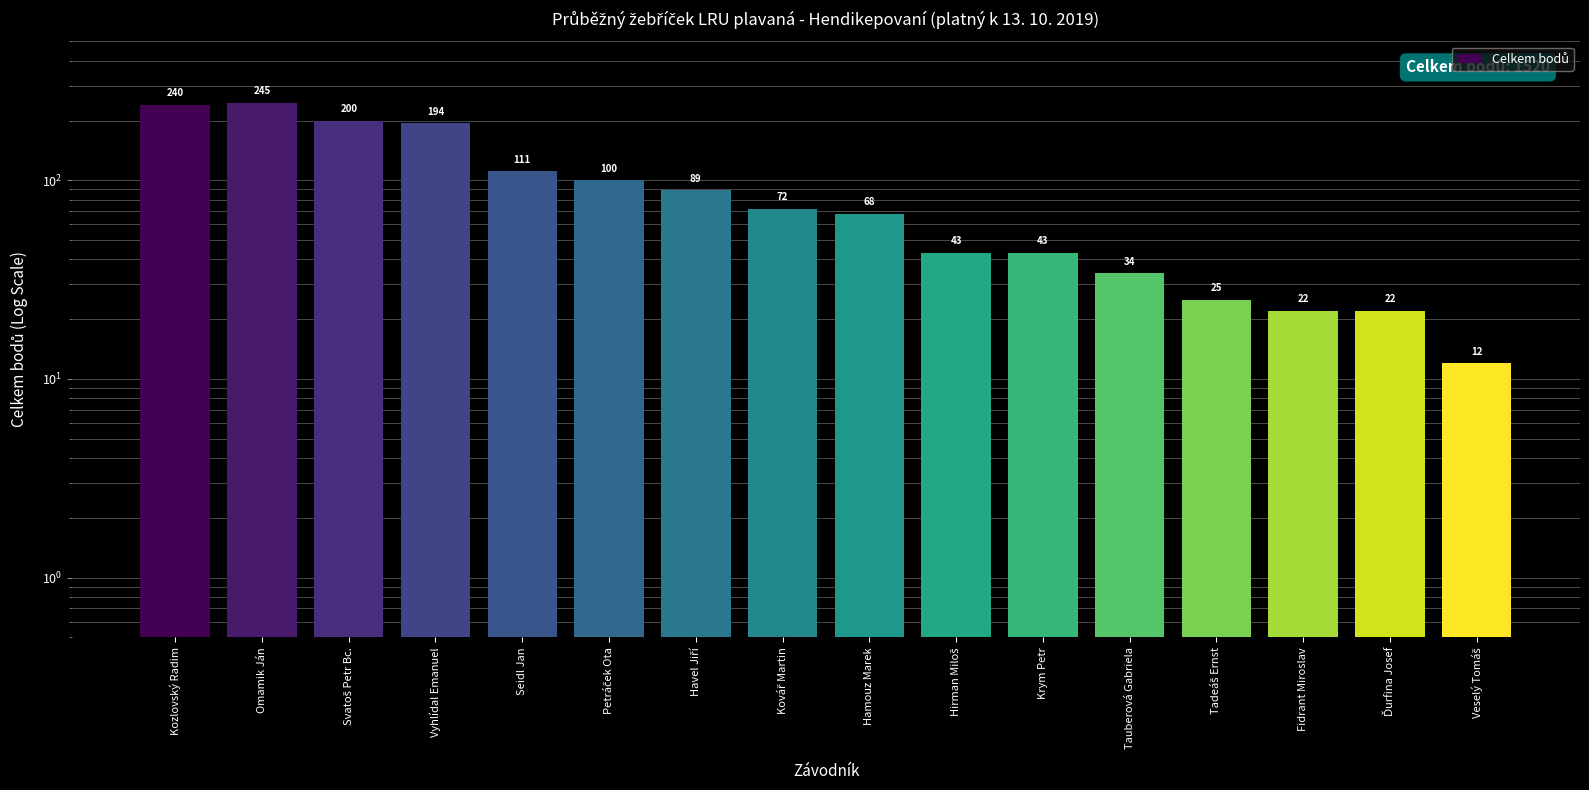

Reading right to left, list all the values displayed in this chart.

12	22	22	25	34	43	43	68	72	89	100	111	194	200	245	240